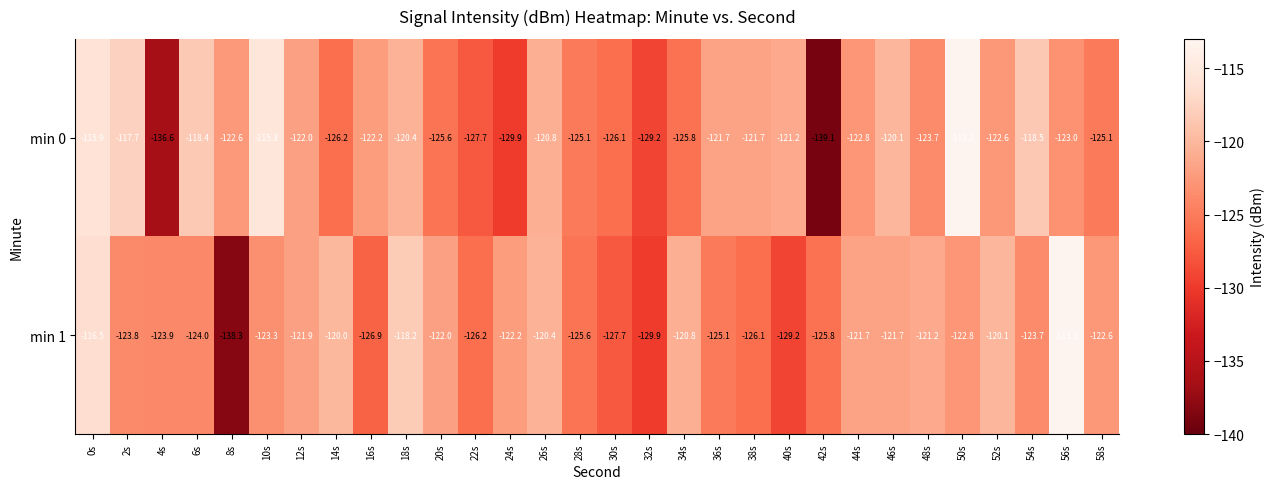

At which label is min 1 closest to -125?

36s